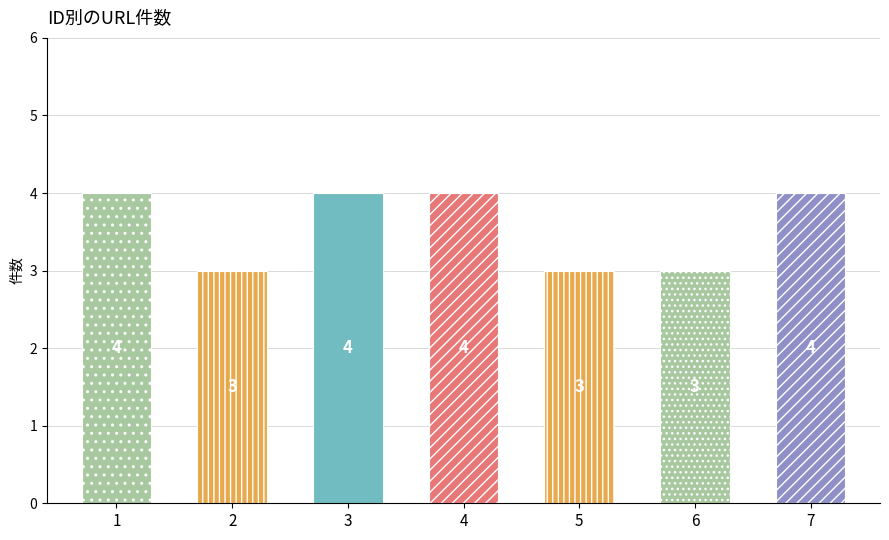

Count the number of data series in this chart.

1